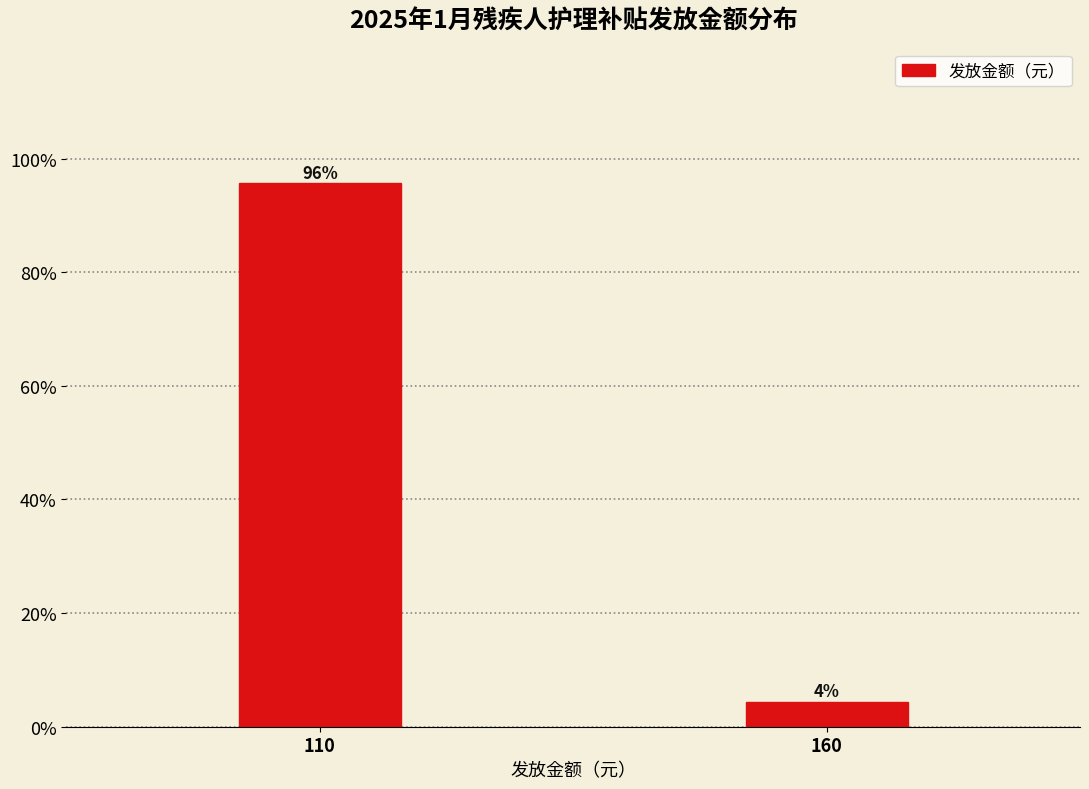

Where does the data first go above 95?

110